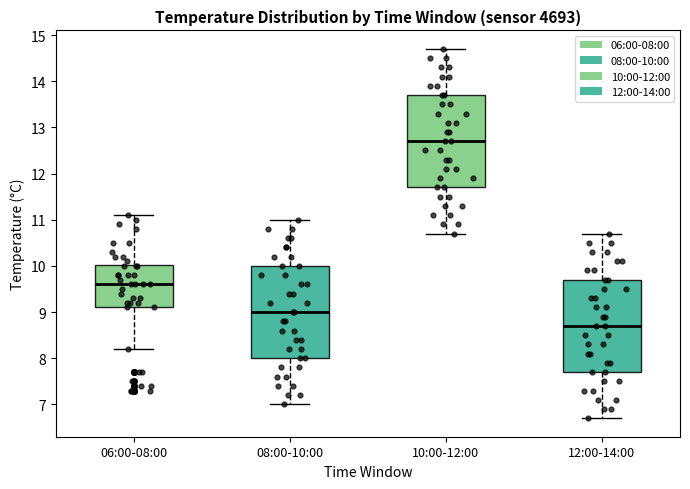

Reading left to right, transcribe this box plot: for each box, give where its median line is, the range the box spans, and where its two whiskers end, as read against the y-axis. The values are not printed on the chart, so give them approximately, as read against the axis.

06:00-08:00: median 9.6, box 9.1 to 10.0, whiskers 8.2 to 11.1
08:00-10:00: median 9.0, box 8.0 to 10.0, whiskers 7.0 to 11.0
10:00-12:00: median 12.7, box 11.7 to 13.7, whiskers 10.7 to 14.7
12:00-14:00: median 8.7, box 7.7 to 9.7, whiskers 6.7 to 10.7